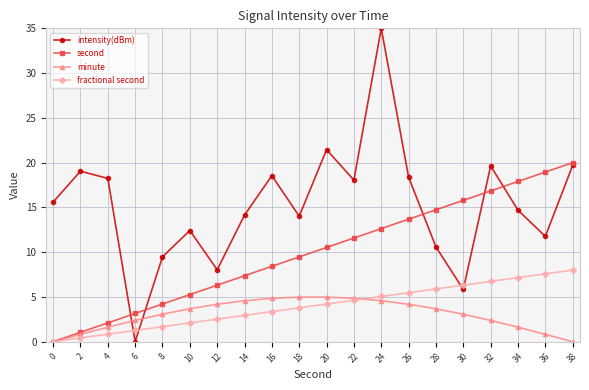

What value does the intensity(dBm) series have at 12?

8.0